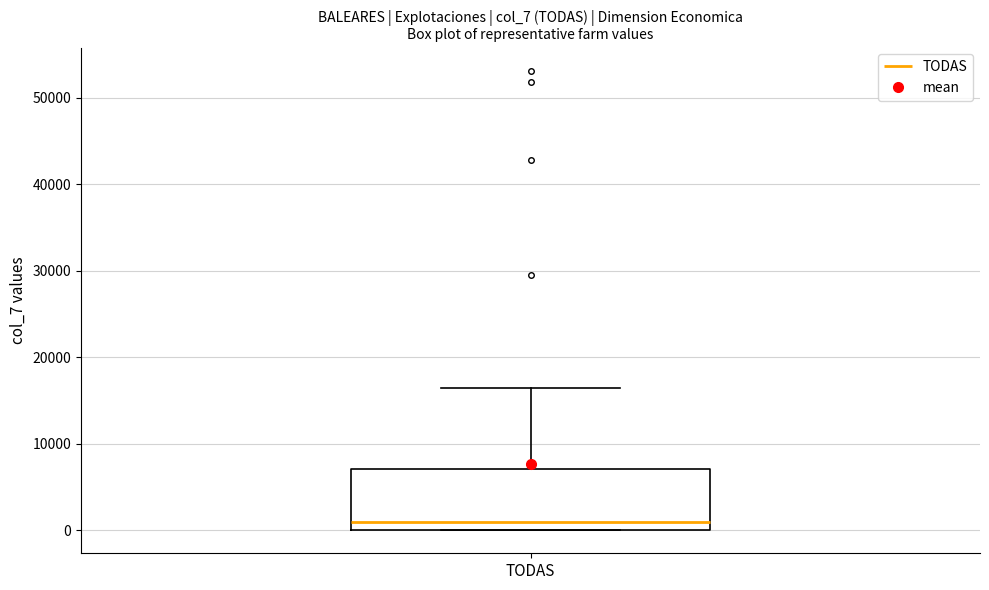

Read this box plot against the y-axis: the position of the median line, the range covered by the box, and the ends of both whiskers. The values are not printed on the chart, so give them approximately, as read against the axis.

median 1000, box 0 to 7000, whiskers 0 to 16000